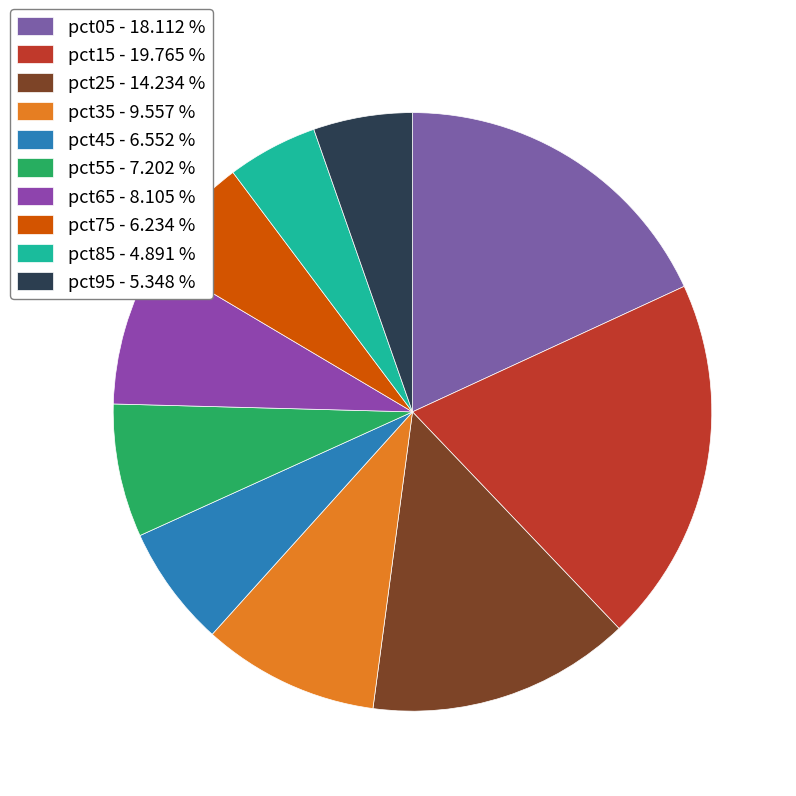

What percentage is the pct35 slice, to the nearest percent?

10%